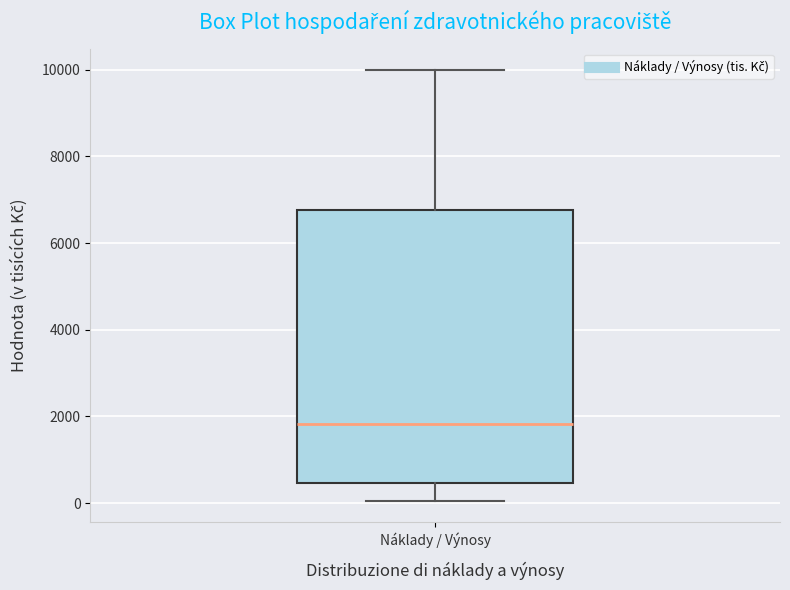

Transcribe this box plot: give where the median line is, the range the box spans, and where the two whiskers end, as read against the y-axis. The values are not printed on the chart, so give them approximately, as read against the axis.

median 1800, box 400 to 6800, whiskers 0 to 10000